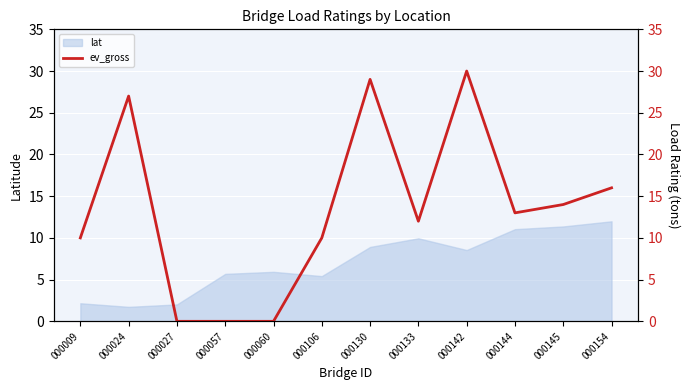

Does the chart display data point markers on the line(s)?

No